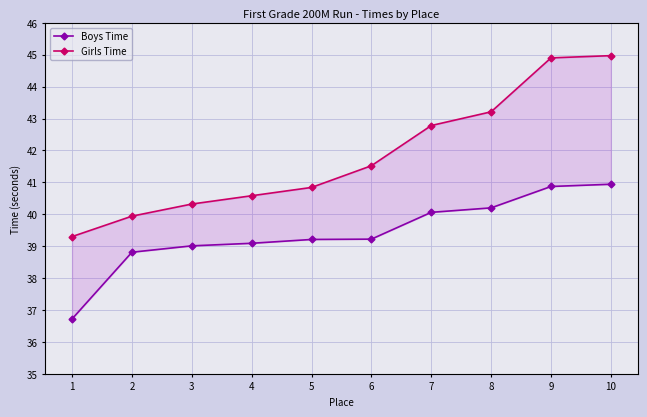

Which category has the highest value across all series?

10